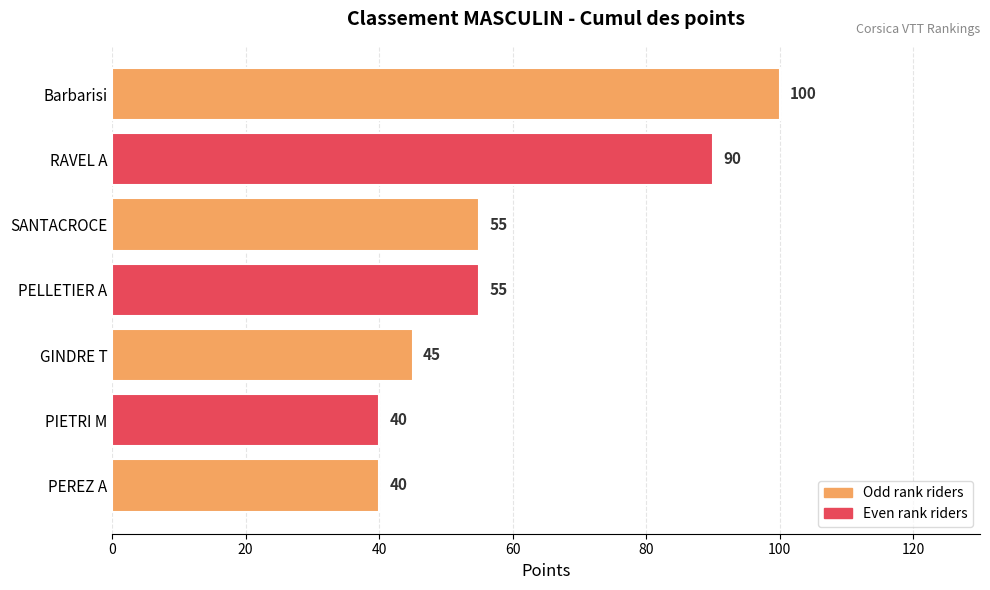

The value at PELLETIER A is 21. True or false?

False